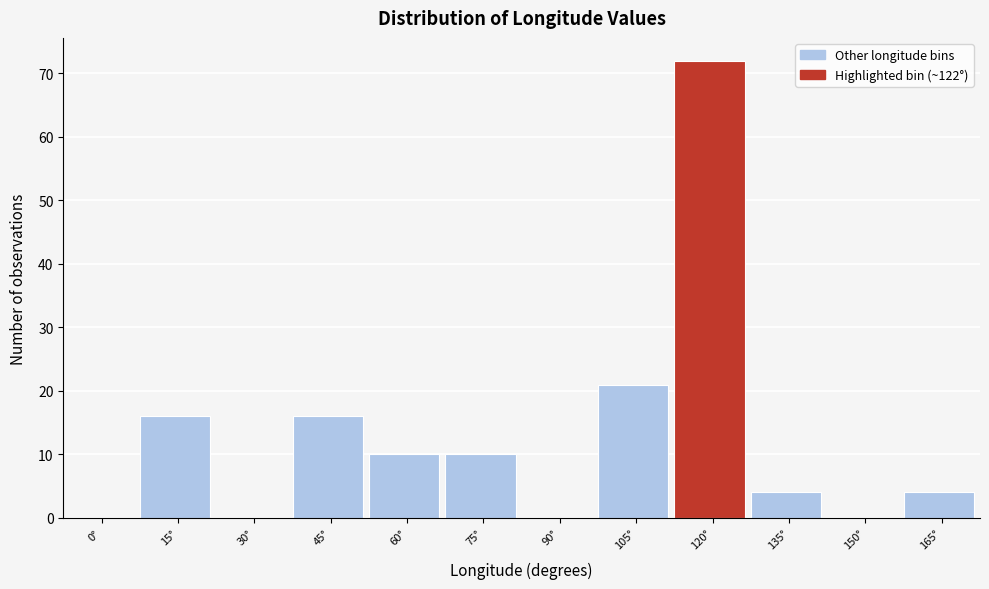

Reading left to right, what are all the values shown in this chart?

0°=0	15°=16	30°=0	45°=16	60°=10	75°=10	90°=0	105°=21	120°=72	135°=4	150°=0	165°=4